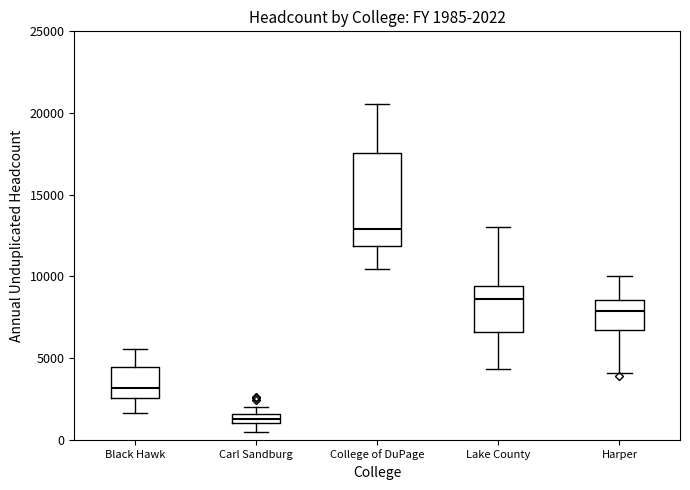

Which box's median line is the lowest?

Carl Sandburg